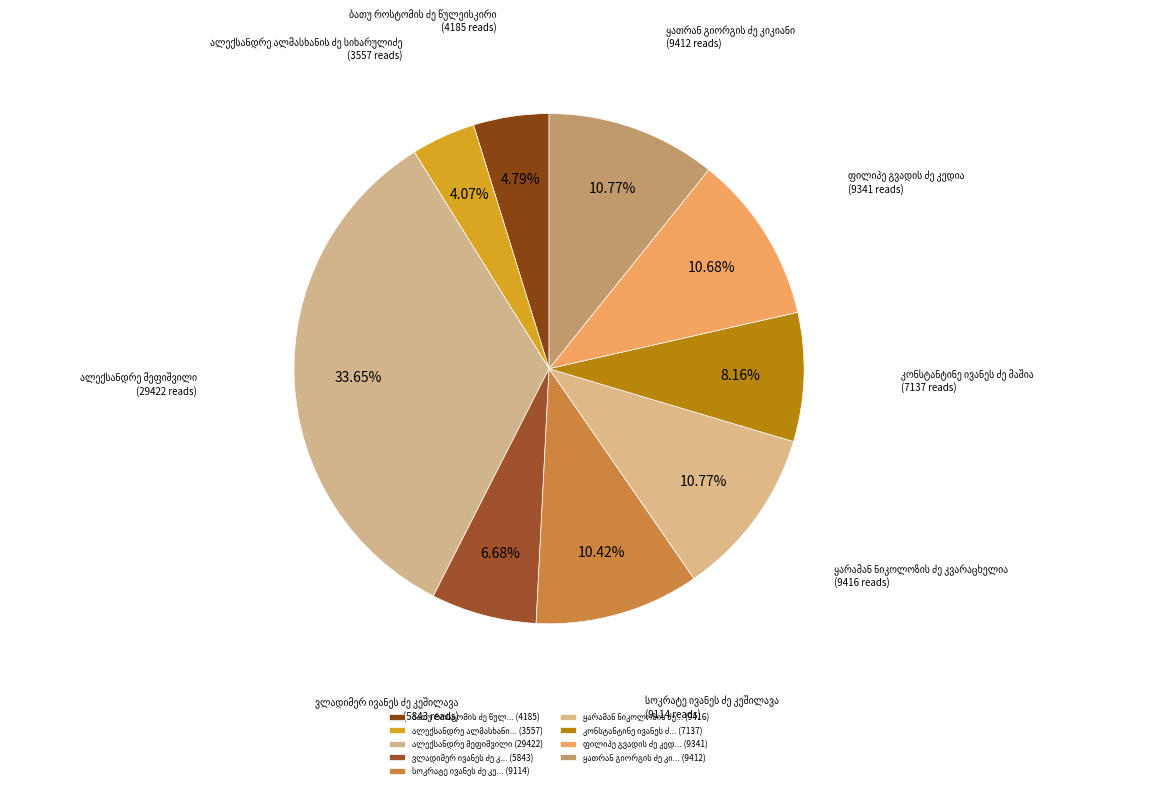

Does კონსტანტინე ივანეს ძე მაშია represent more than half of the total?

No